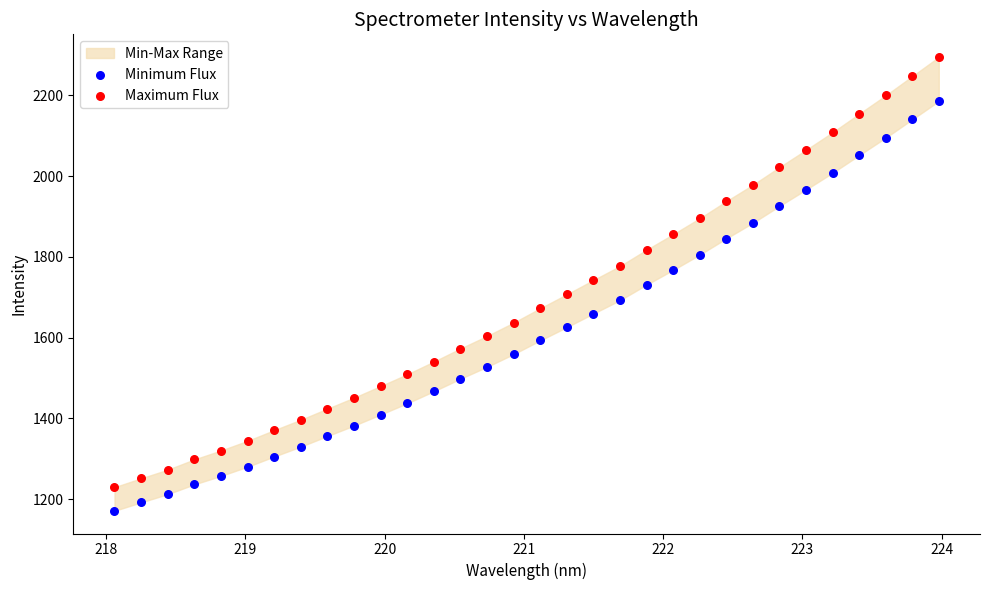

Which series reaches the minimum Y coordinate?

Minimum Flux